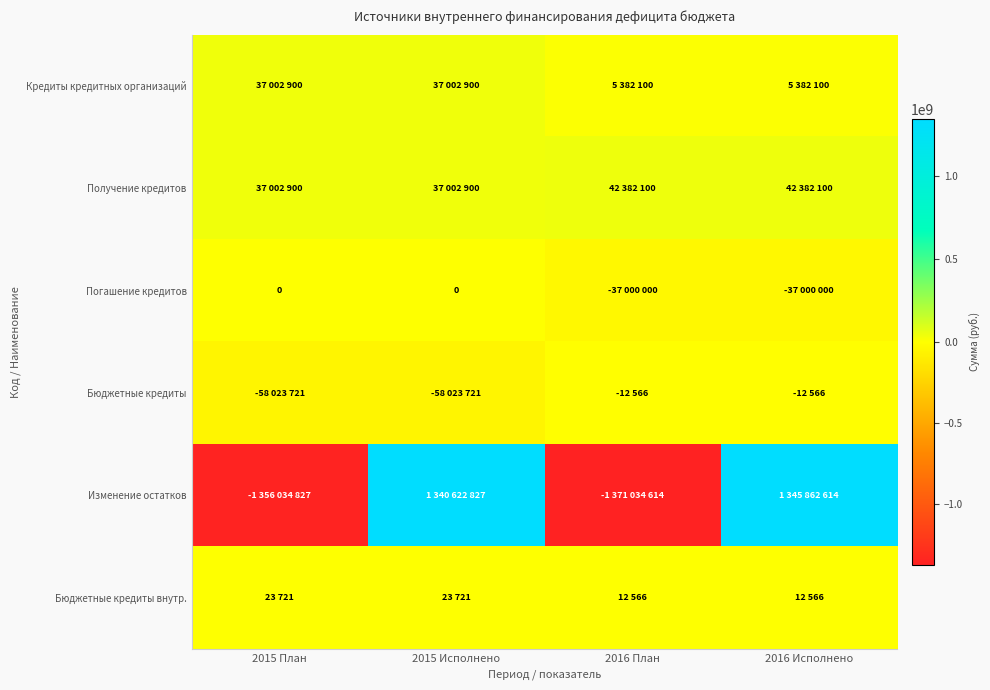

What value does the Бюджетные кредиты внутр. series have at 2016 План, to the nearest 50?

12550